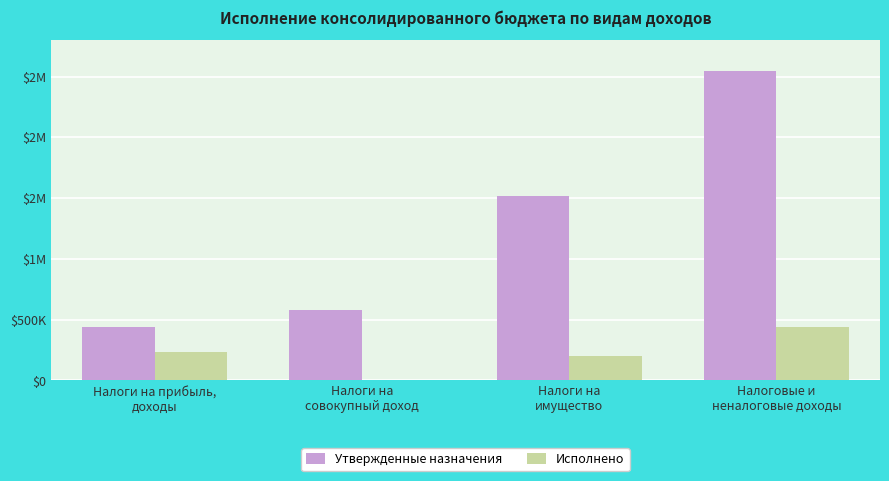

Does the chart contain stacked bars?

No